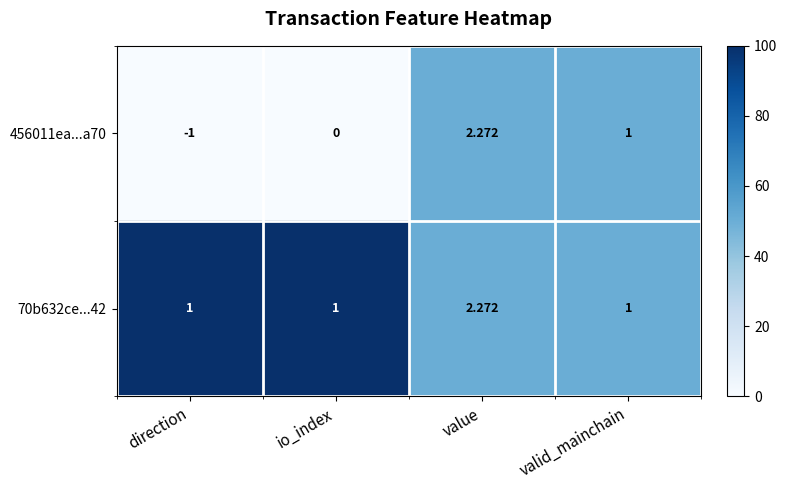

Which label corresponds to the largest value in the chart?

value